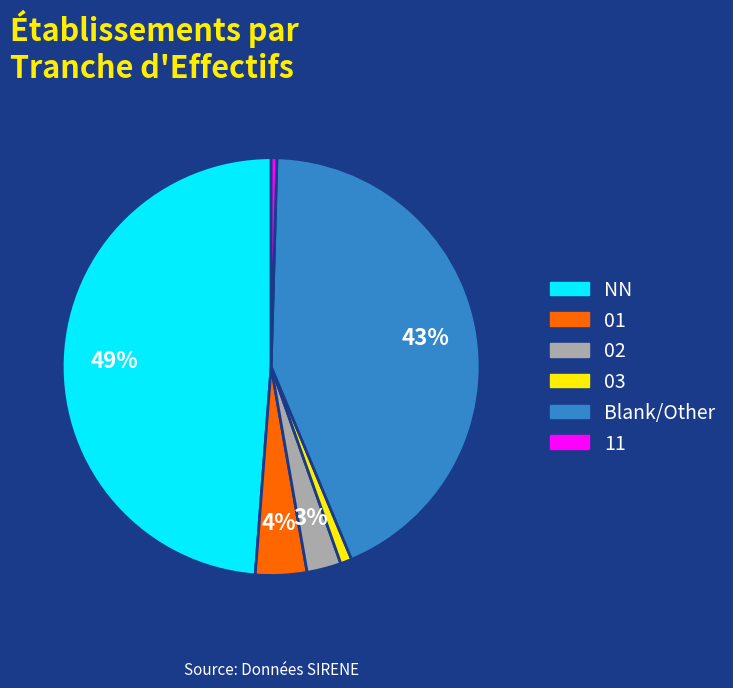

Is there any slice that represents more than half of the pie?

No